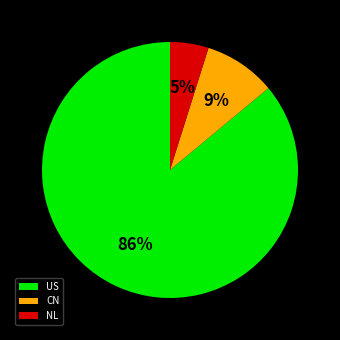

Is it true that NL is 5% of the pie?

True